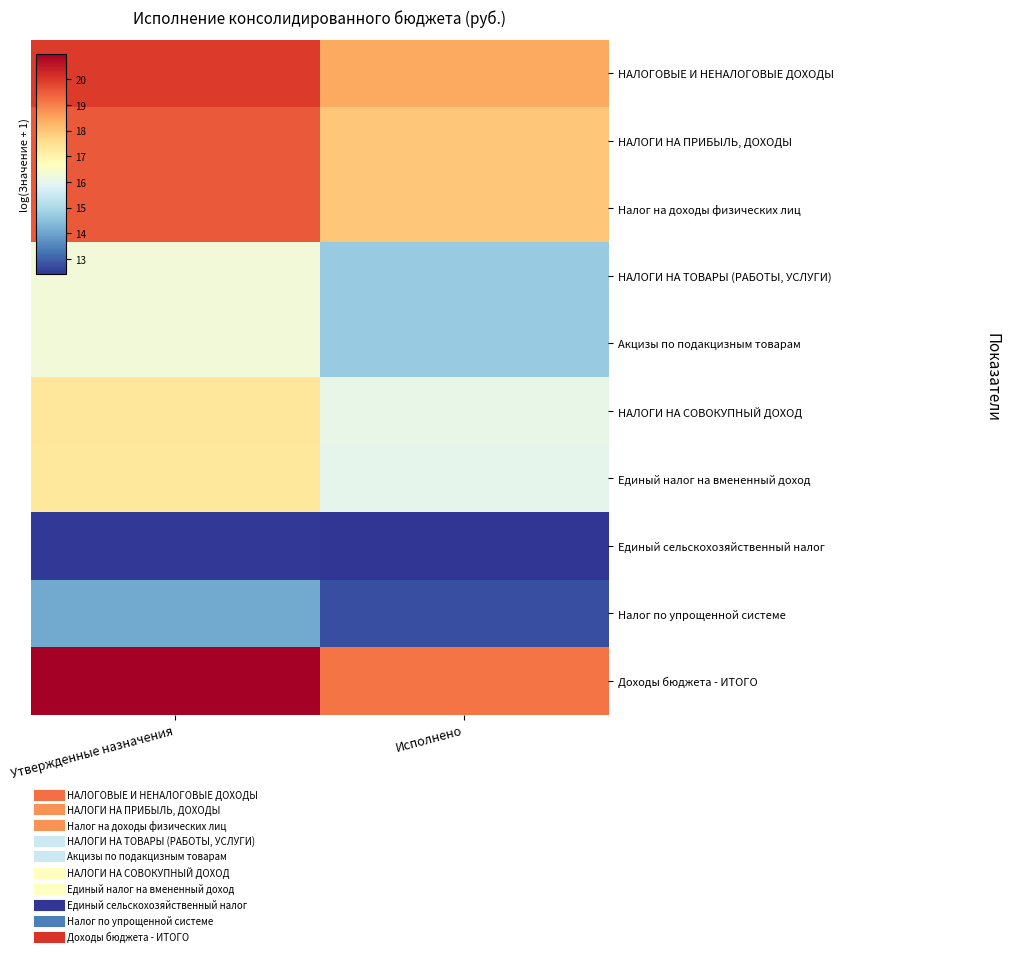

At which category is the sum across all series the highest?

Утвержденные назначения